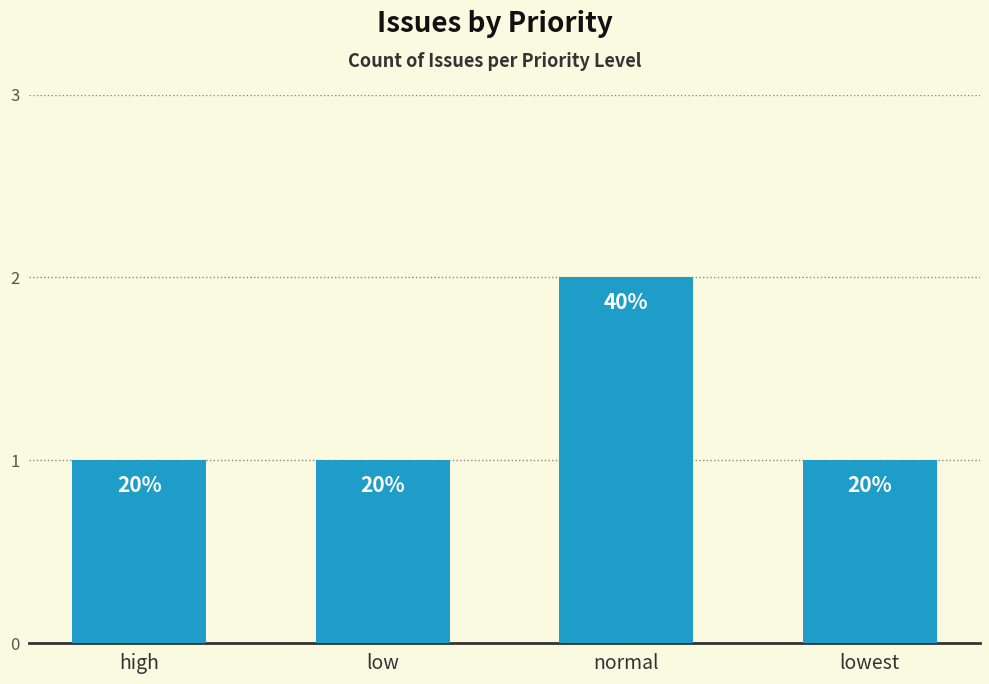

Does the chart contain any negative values?

No